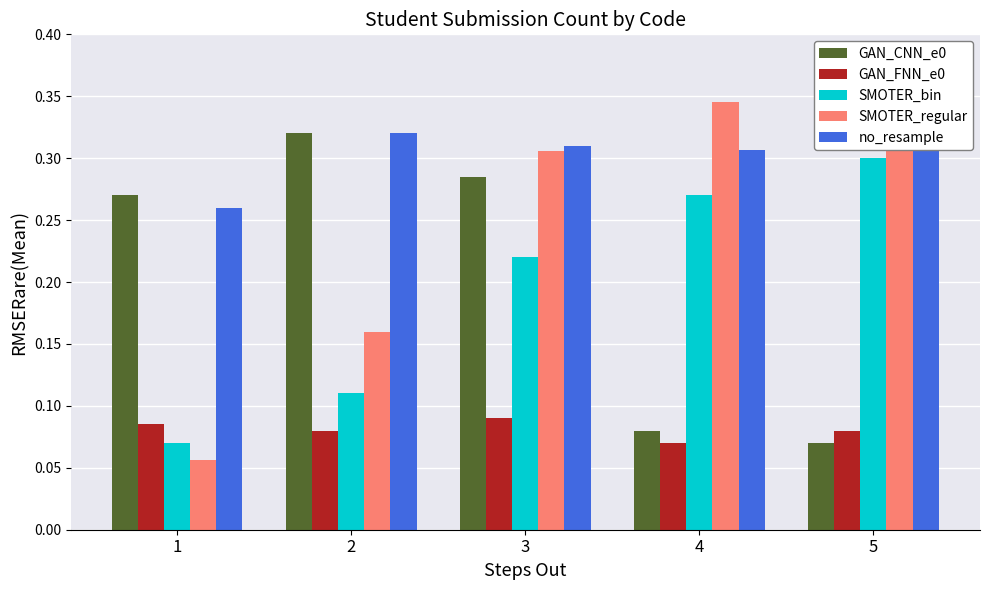

The no_resample series shows 0.3 at 5. True or false?

True